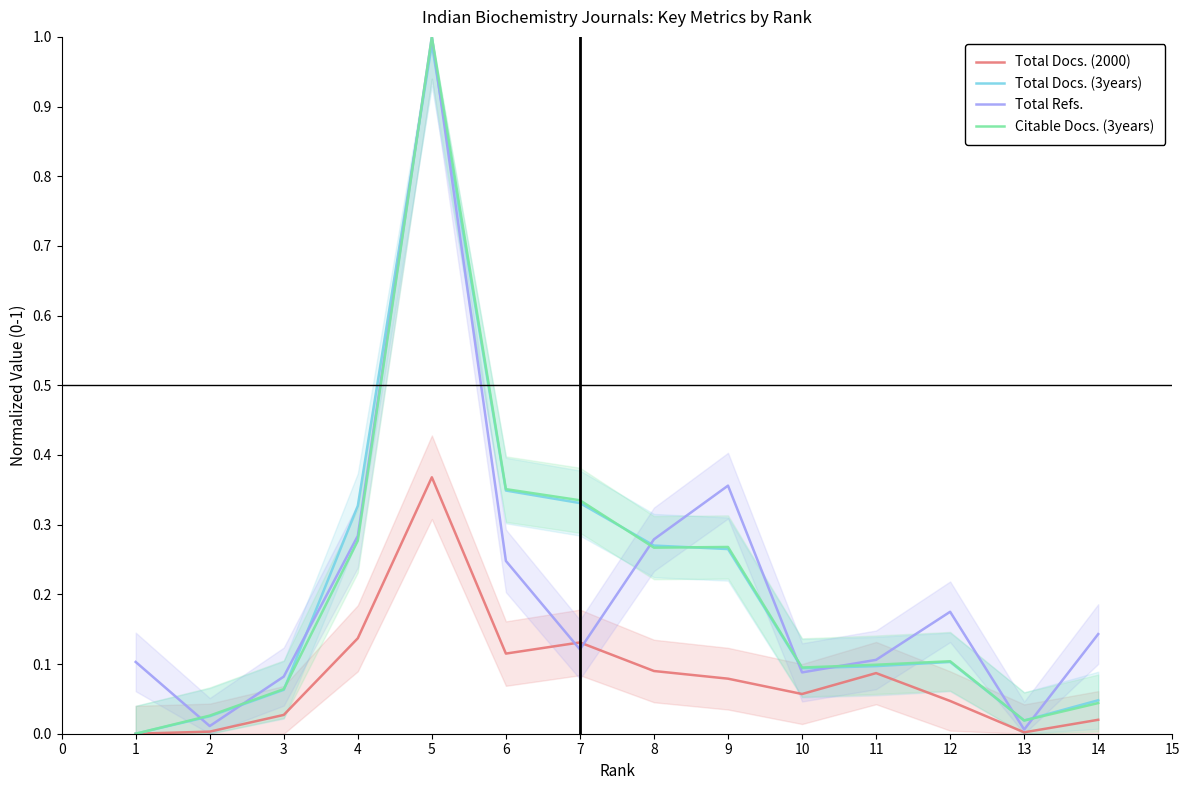

What are all the series names shown in the legend?

Total Docs. (2000), Total Docs. (3years), Total Refs., Citable Docs. (3years)